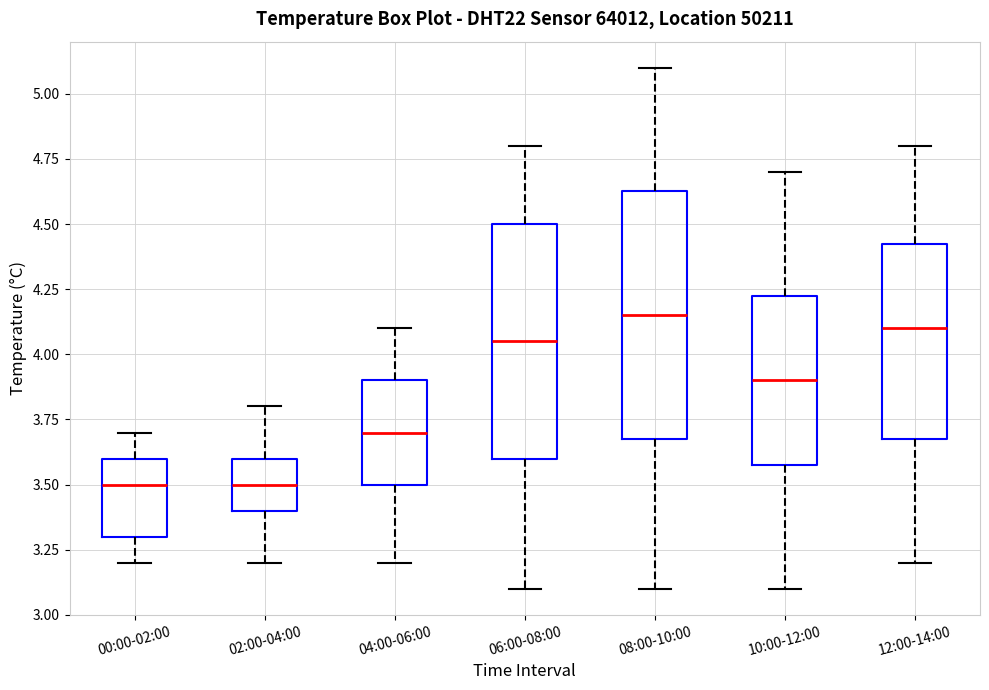

Reading left to right, read every box against the y-axis: the position of its median line, the range the box covers, and the ends of its whiskers. The values are not printed on the chart, so give them approximately, as read against the axis.

00:00-02:00: median 3.50, box 3.30 to 3.60, whiskers 3.20 to 3.70
02:00-04:00: median 3.50, box 3.40 to 3.60, whiskers 3.20 to 3.80
04:00-06:00: median 3.70, box 3.50 to 3.90, whiskers 3.20 to 4.10
06:00-08:00: median 4.05, box 3.60 to 4.50, whiskers 3.10 to 4.80
08:00-10:00: median 4.15, box 3.70 to 4.65, whiskers 3.10 to 5.10
10:00-12:00: median 3.90, box 3.60 to 4.25, whiskers 3.10 to 4.70
12:00-14:00: median 4.10, box 3.70 to 4.45, whiskers 3.20 to 4.80